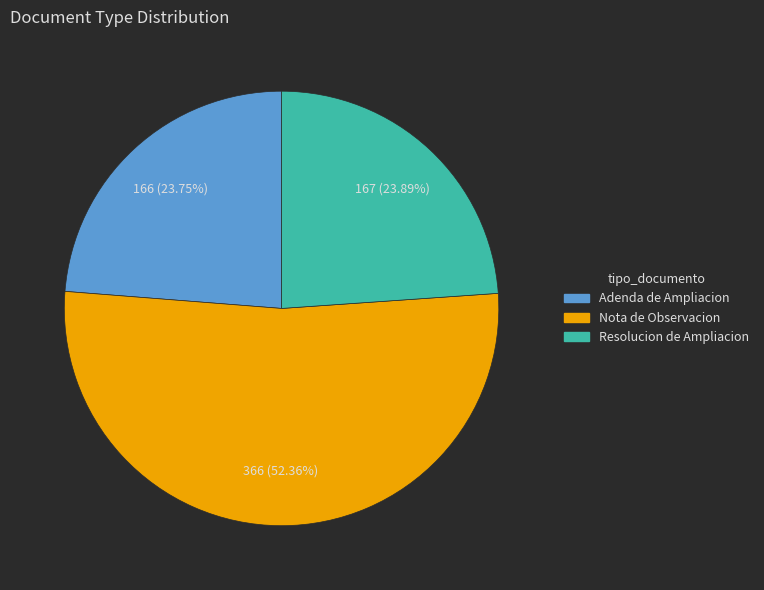

Which category has the biggest portion of the pie?

Nota de Observacion